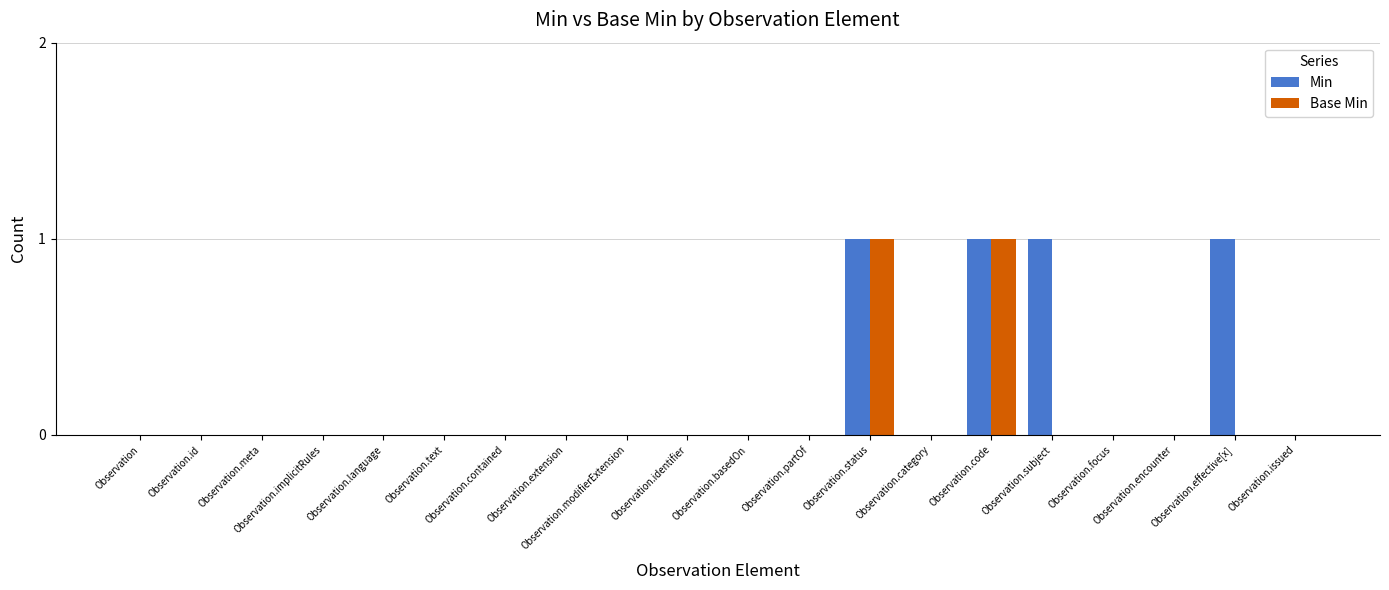

What is the sum of all Min values?

4